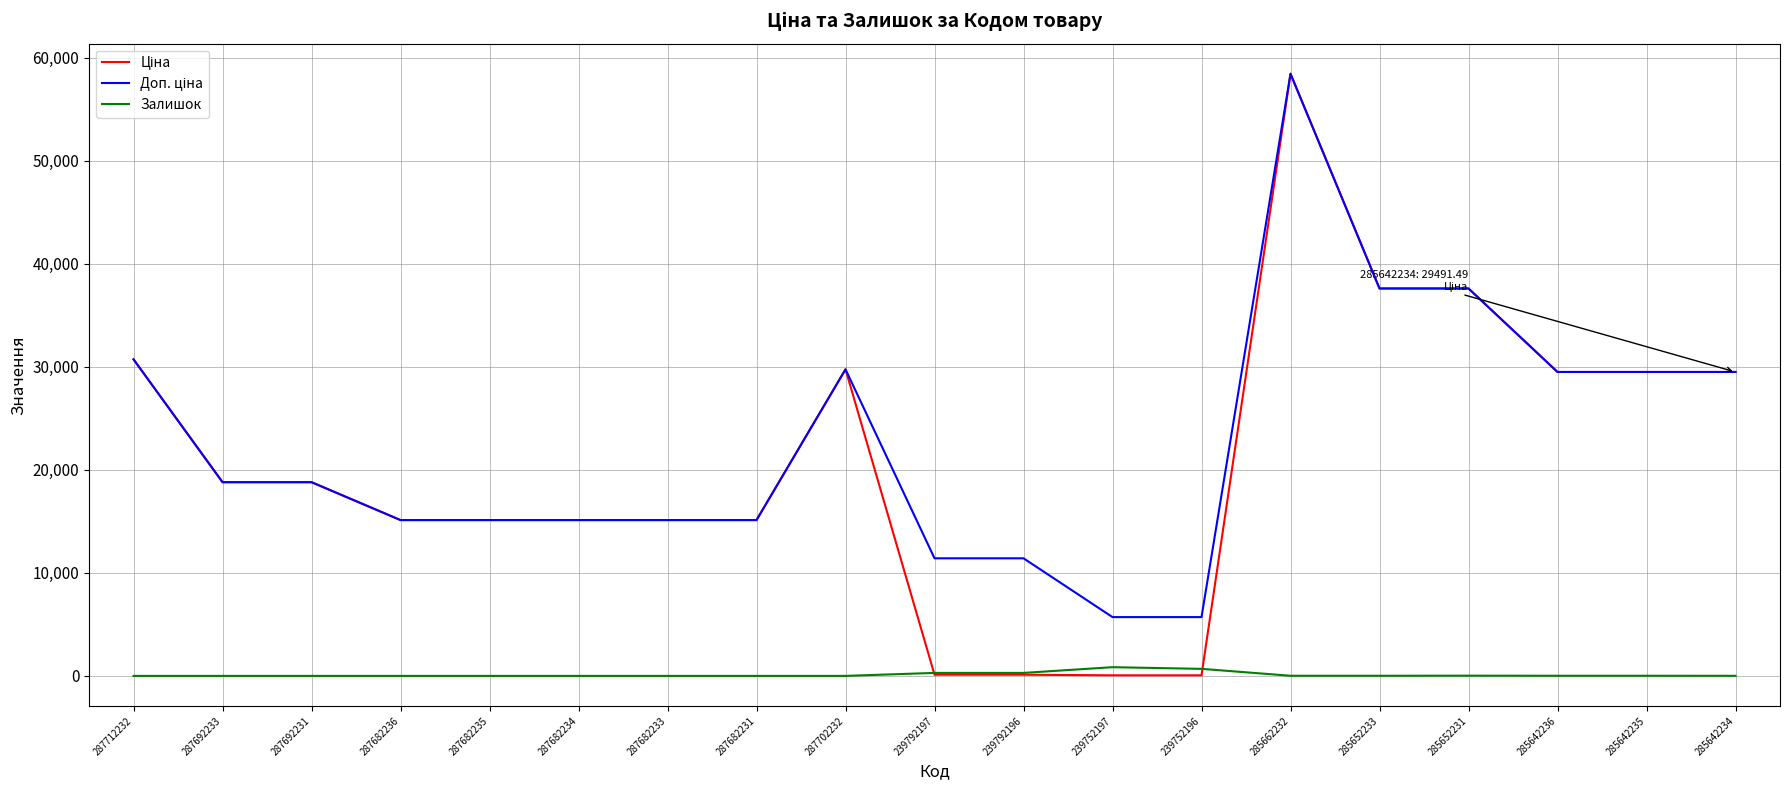

At which category is the sum across all series the highest?

285662232